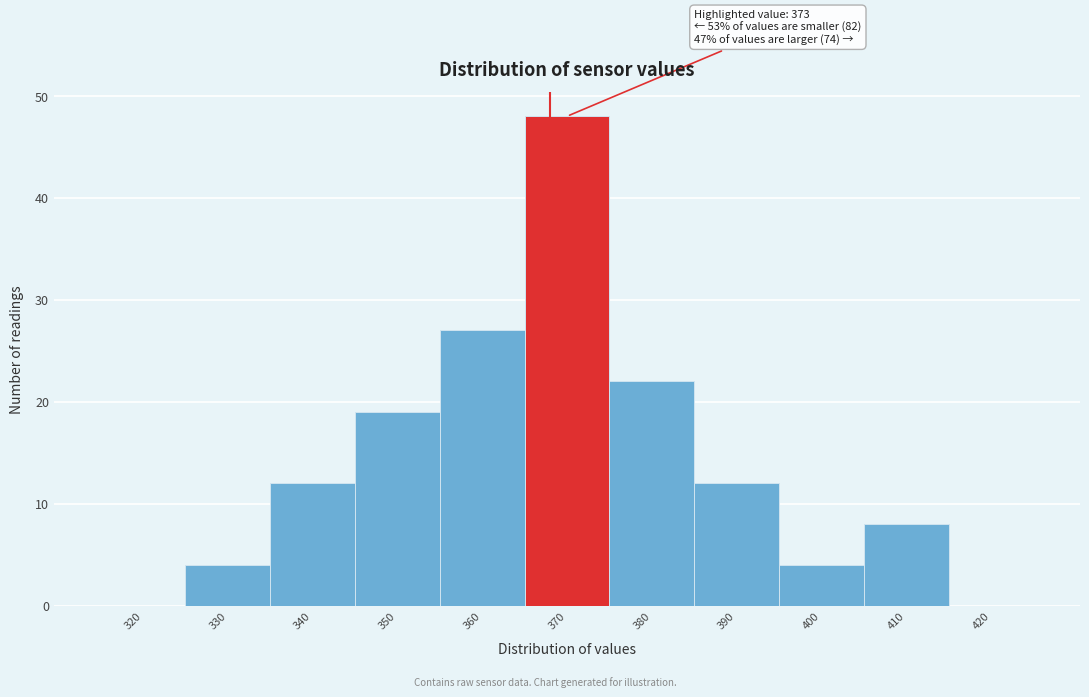

Reading left to right, list all the values displayed in this chart.

320=0	330=4	340=12	350=19	360=27	370=48	380=22	390=12	400=4	410=8	420=0